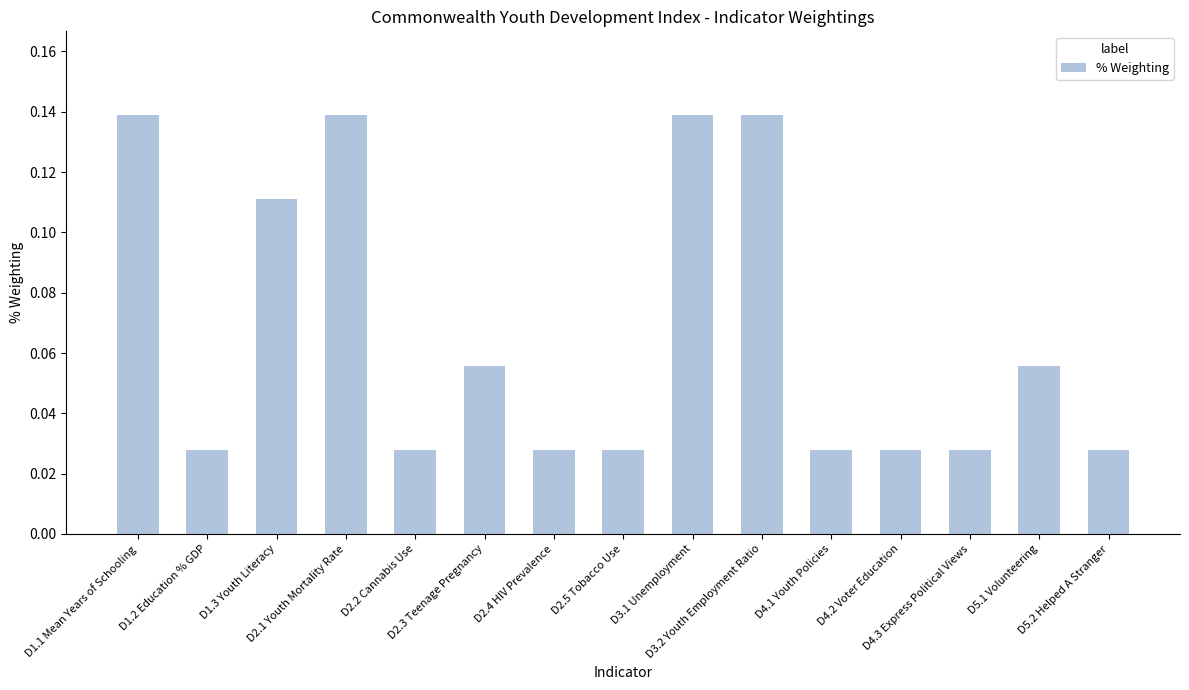

Between D5.1 Volunteering and D1.2 Education % GDP, which is larger?

D5.1 Volunteering